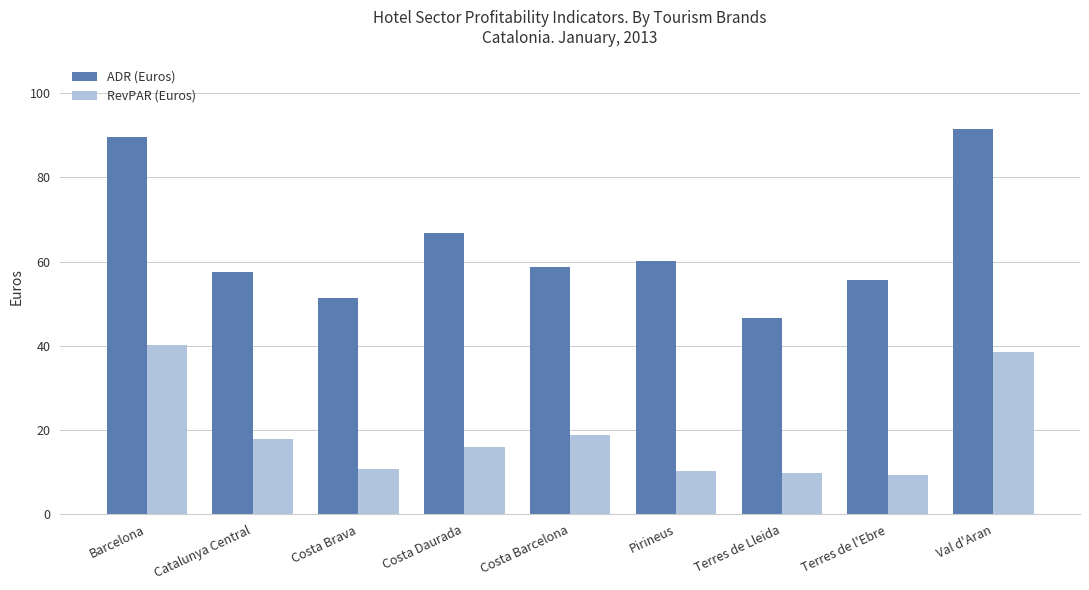

Is the value of RevPAR (Euros) at Val d'Aran greater than the value of ADR (Euros) at Val d'Aran?

No